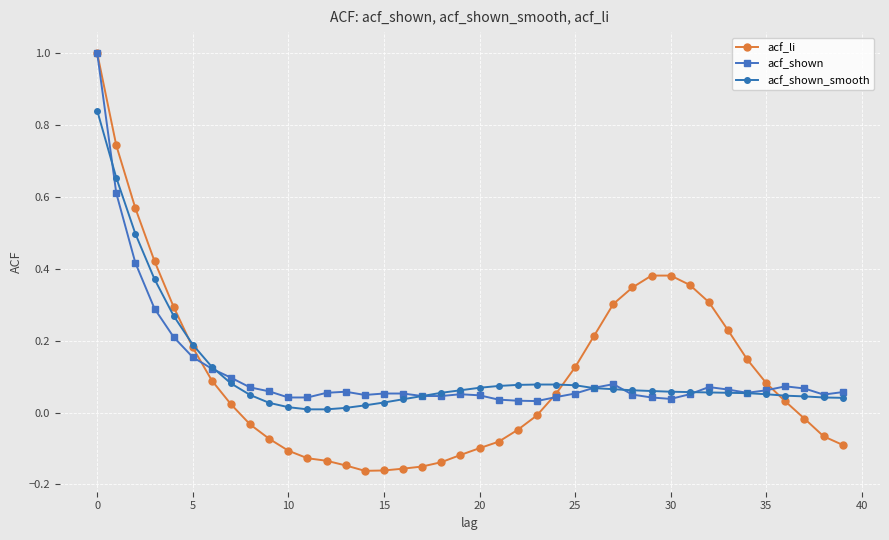

Which series has the widest spread of values?

acf_li